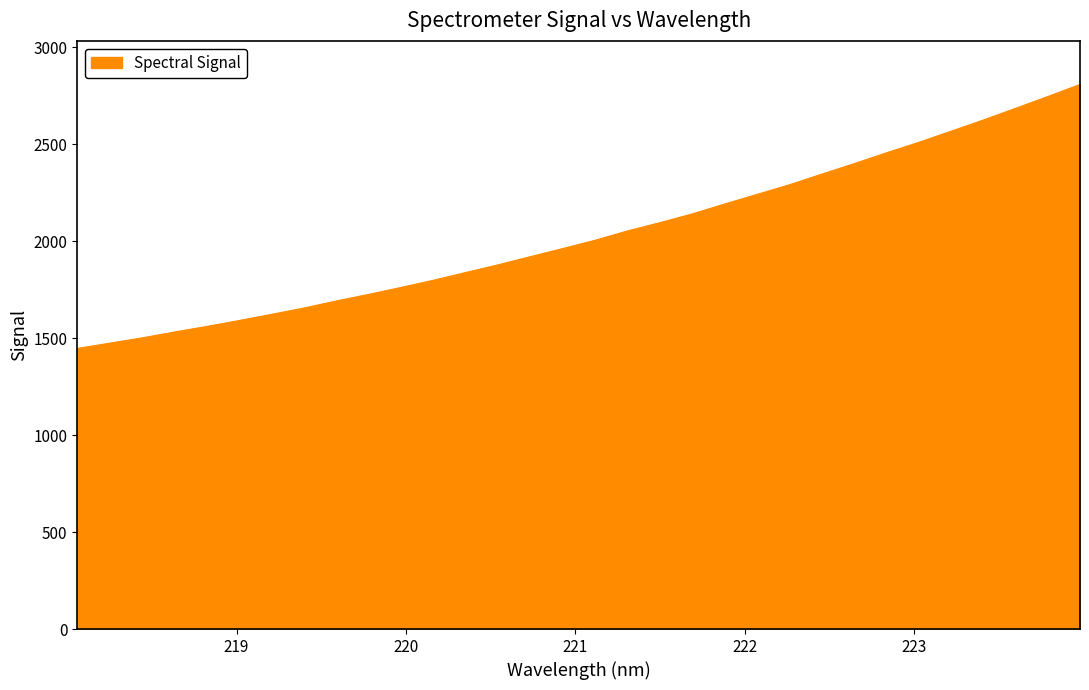

What is the greatest value displayed?

2808.8